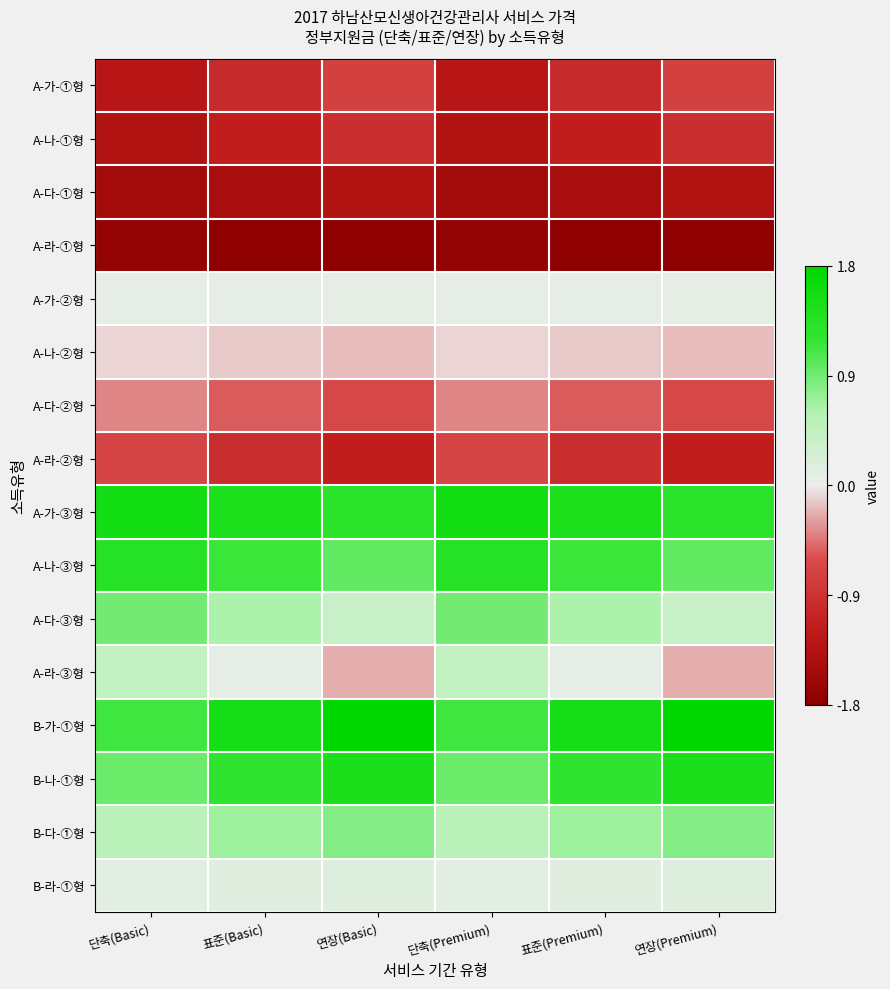

At how many categories does at least one series exceed 0?

6